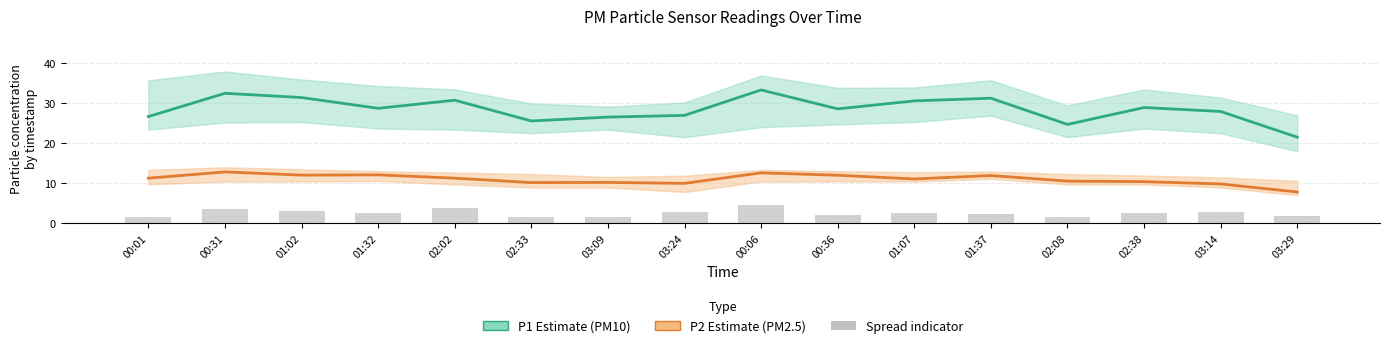

What is the approximate value of P1 mean (PM10) at 00:01?

26.7